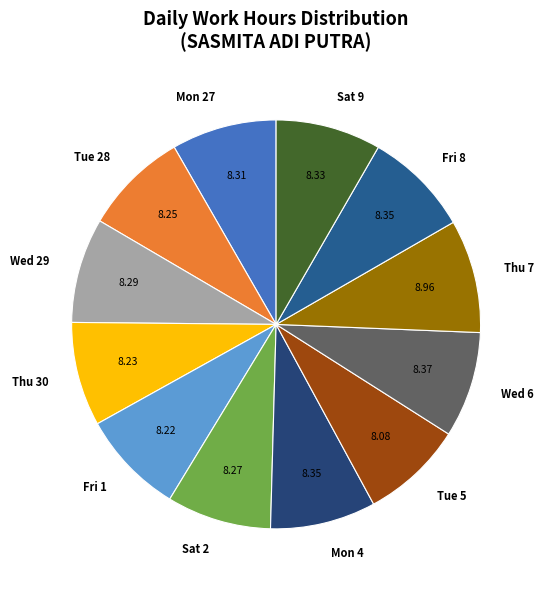

Do Wed 6 and Sat 9 together represent more than half of the pie?

No